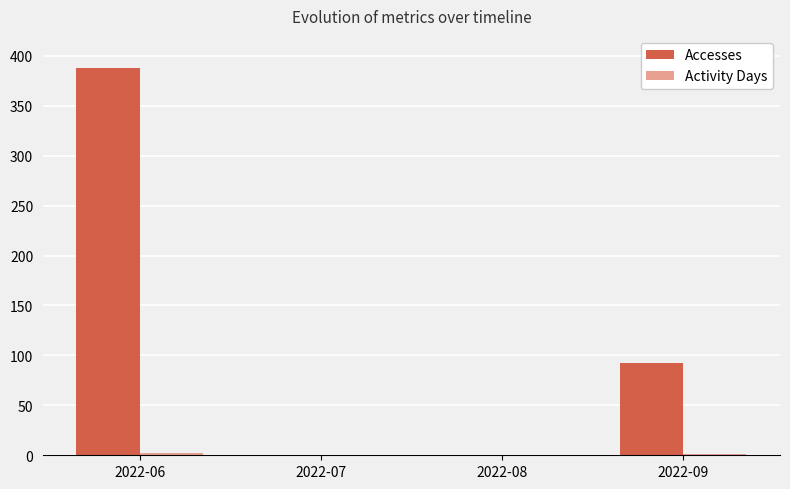

Where is Accesses nearest to the value 194?

2022-09